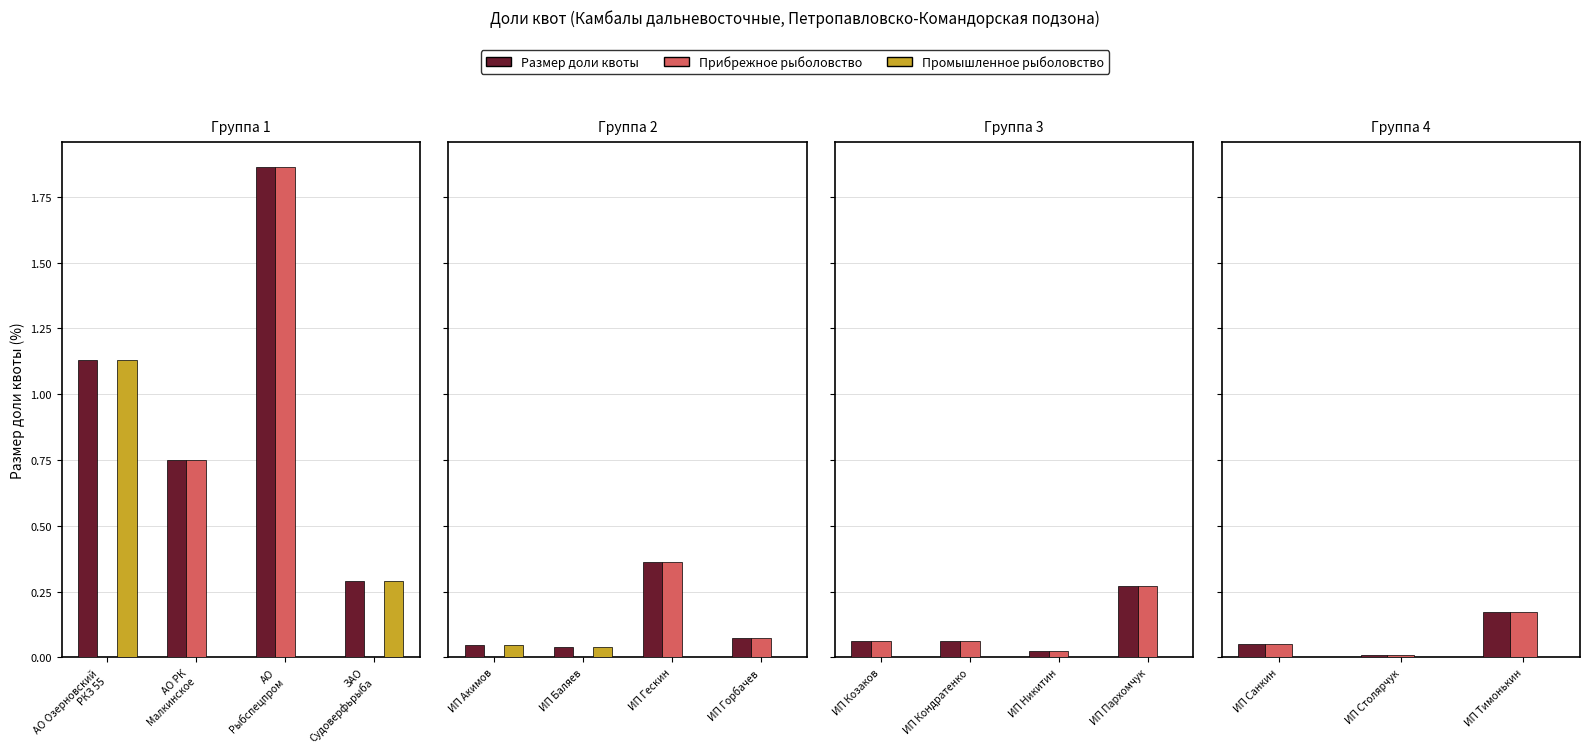

The Промышленное рыболовство series shows 0.0 at ИП Столярчук. True or false?

True